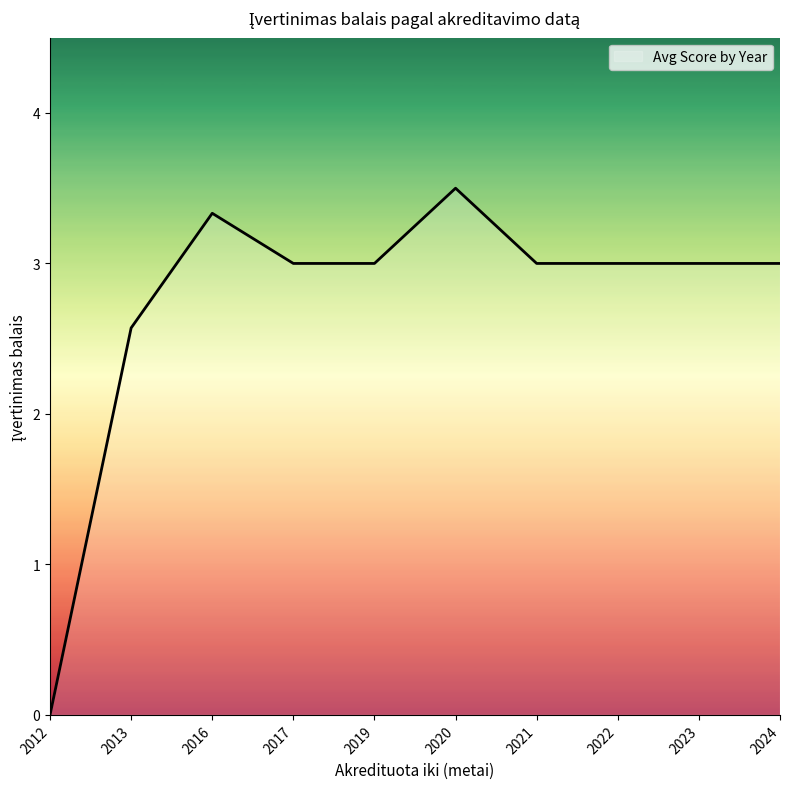

Approximately how many times larger is the value at 2021 compared to 2023?

1.0